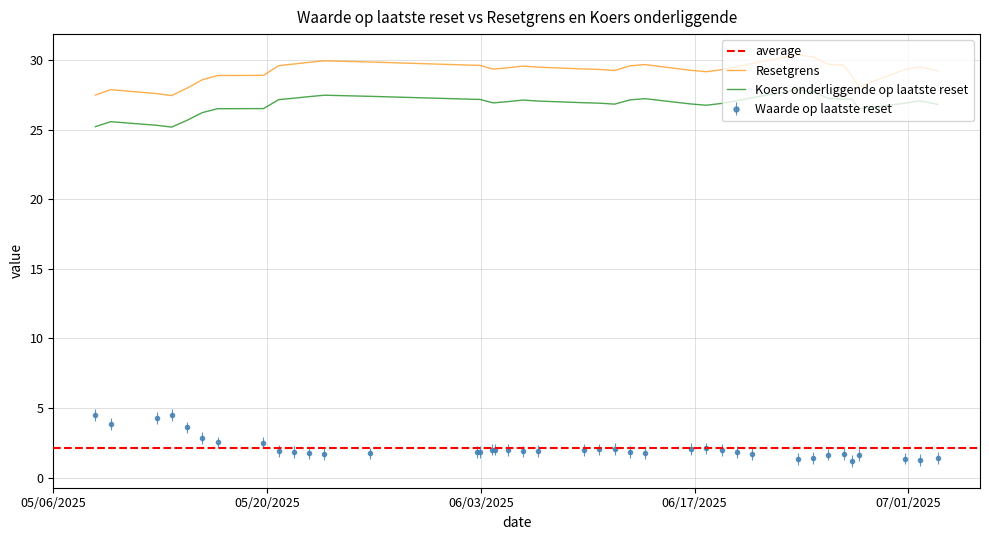

True or false: Waarde op laatste reset and Koers onderliggende op laatste reset cross at least once.

False